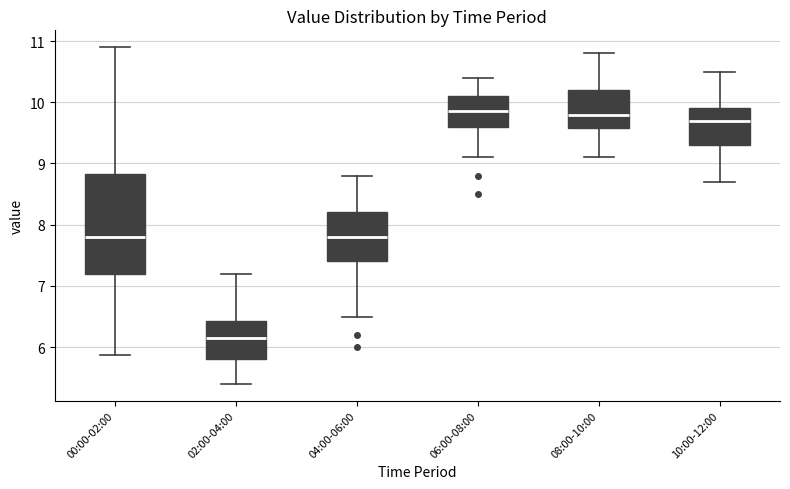

Reading left to right, read every box against the y-axis: the position of its median line, the range the box covers, and the ends of its whiskers. The values are not printed on the chart, so give them approximately, as read against the axis.

00:00-02:00: median 7.8, box 7.2 to 8.8, whiskers 5.9 to 10.9
02:00-04:00: median 6.2, box 5.8 to 6.4, whiskers 5.4 to 7.2
04:00-06:00: median 7.8, box 7.4 to 8.2, whiskers 6.5 to 8.8
06:00-08:00: median 9.9, box 9.6 to 10.1, whiskers 9.1 to 10.4
08:00-10:00: median 9.8, box 9.6 to 10.2, whiskers 9.1 to 10.8
10:00-12:00: median 9.7, box 9.3 to 9.9, whiskers 8.7 to 10.5